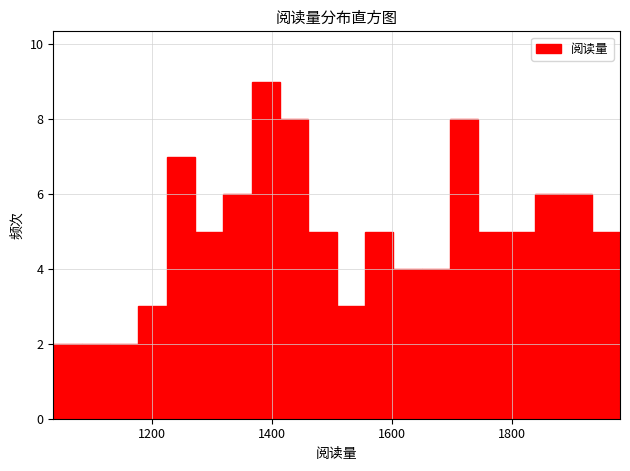

Around what value on the x-axis is the tallest bar? Give the approximate position of its centre, as read against the axis.

1380